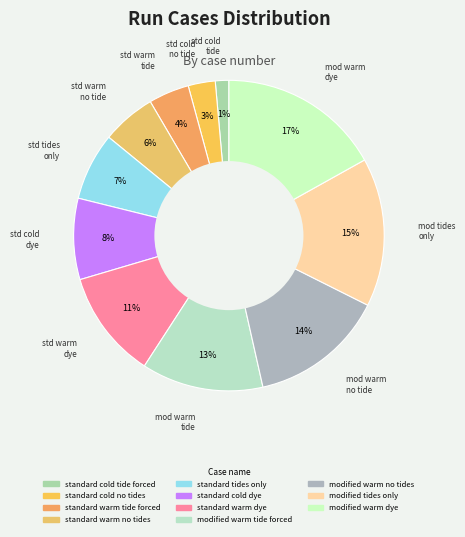

What is the total percentage of standard cold no tides and modified warm no tides?

16.9%